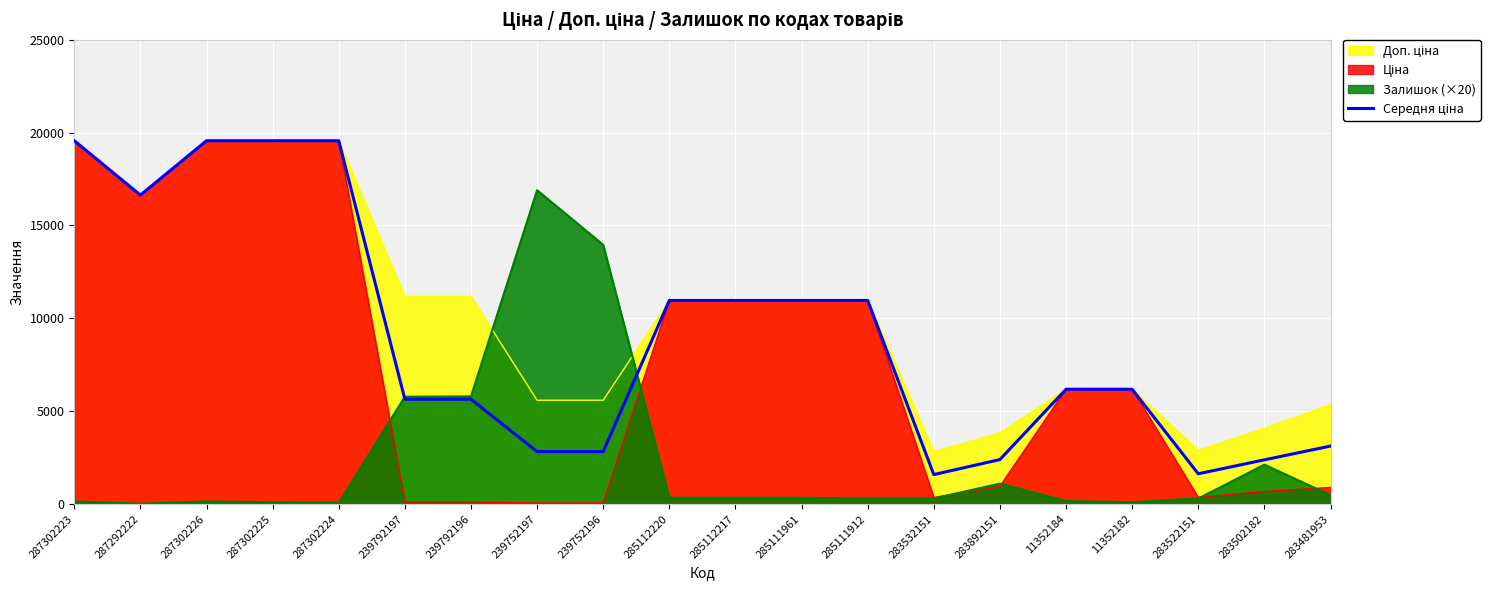

How many lines are shown in the chart?

4